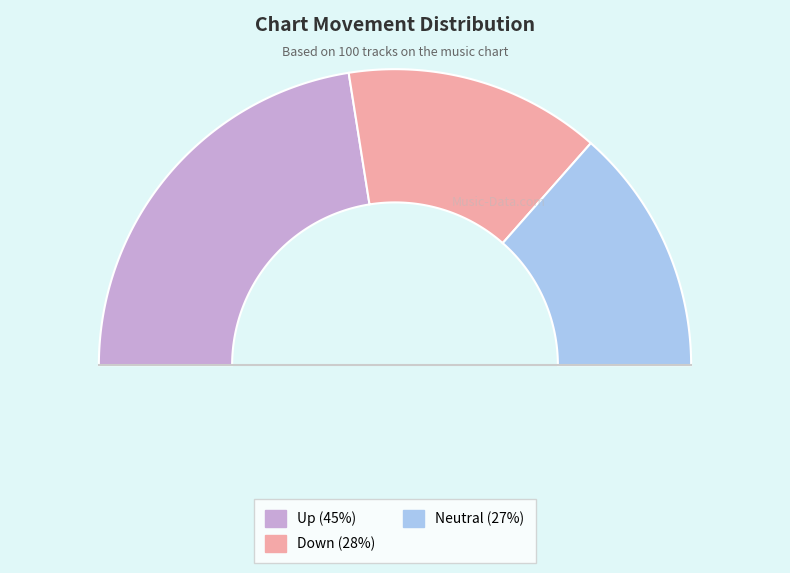

To the nearest percent, what is the average slice percentage?

33%